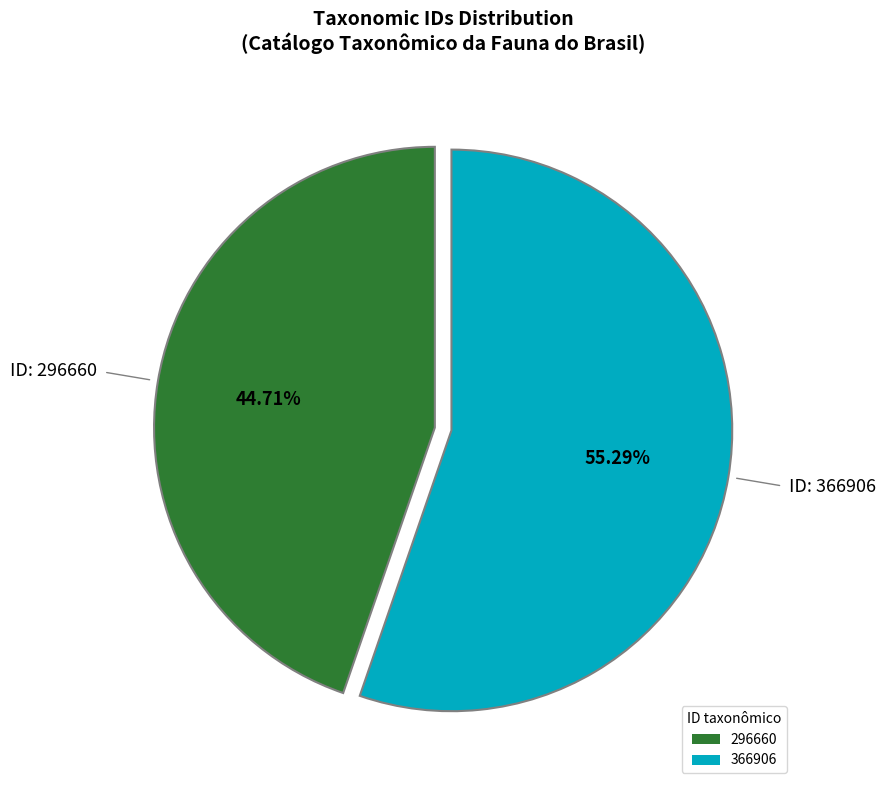

What percentage is the 296660 slice, to the nearest percent?

45%